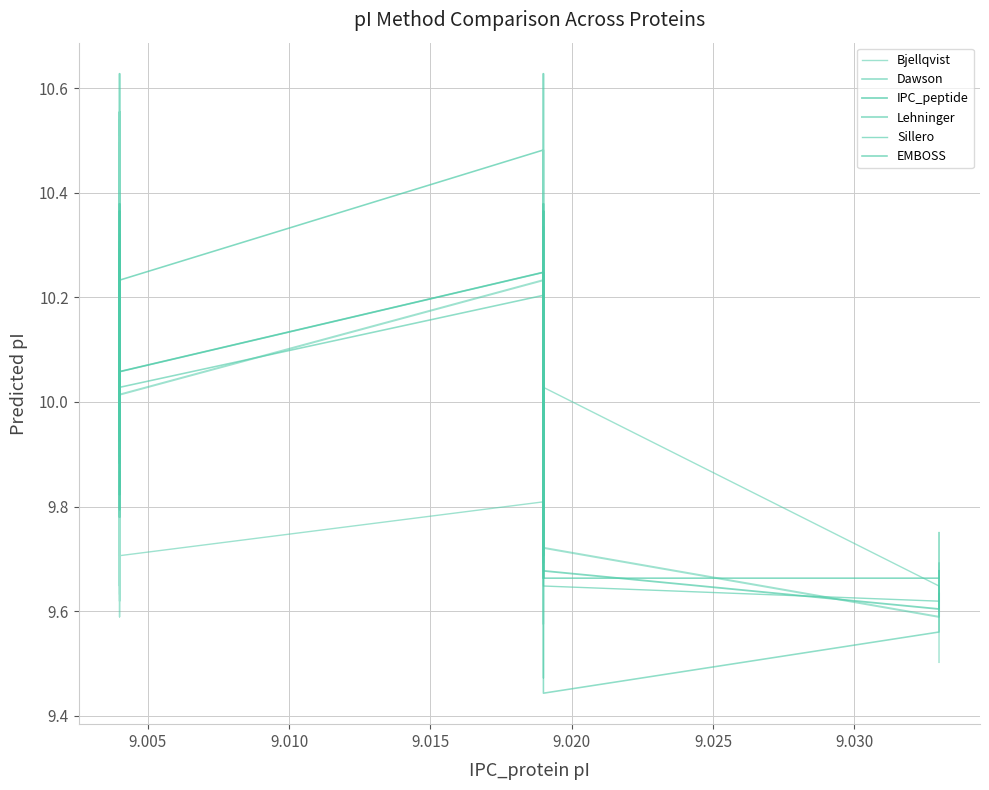

Does the chart display data point markers on the line(s)?

No